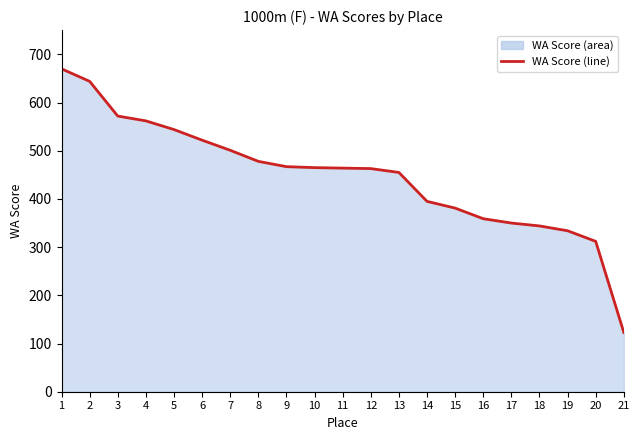

Where is the data nearest to the value 396?

14